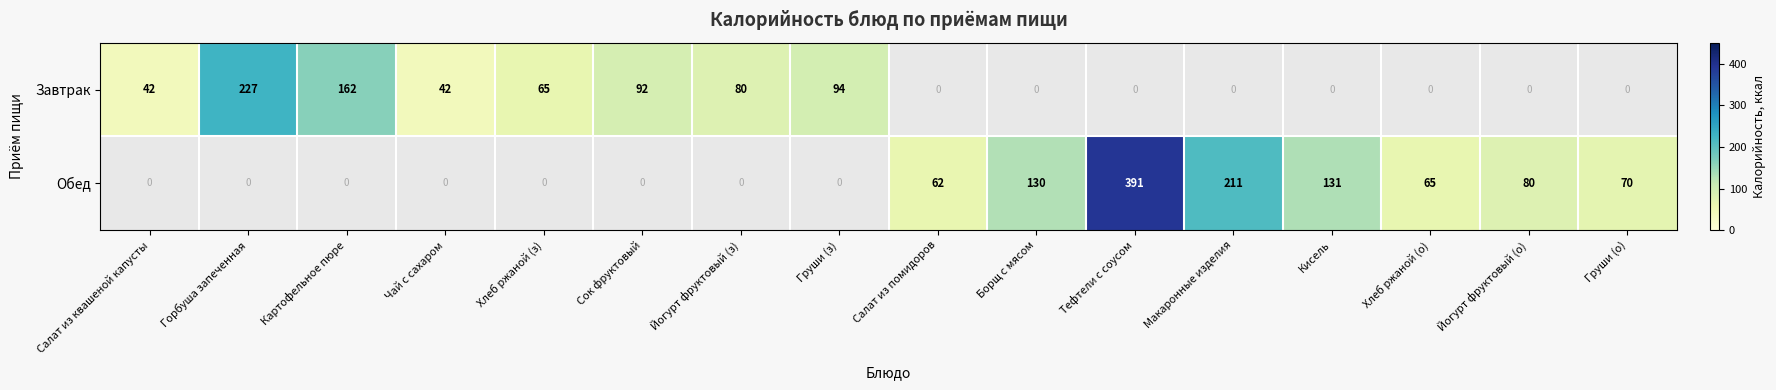

What is the difference between the Завтрак values at Хлеб ржаной (з) and Груши (з)?

29